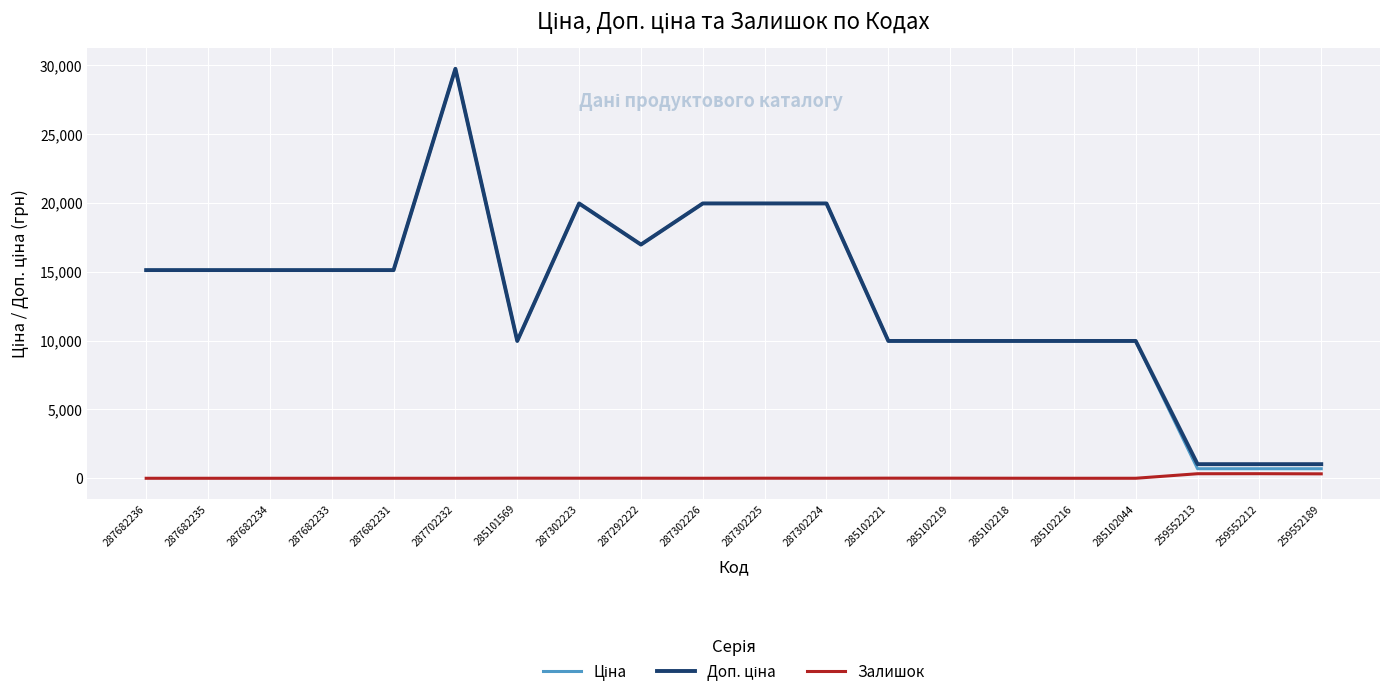

What is the sum of all Залишок values?

1029.0